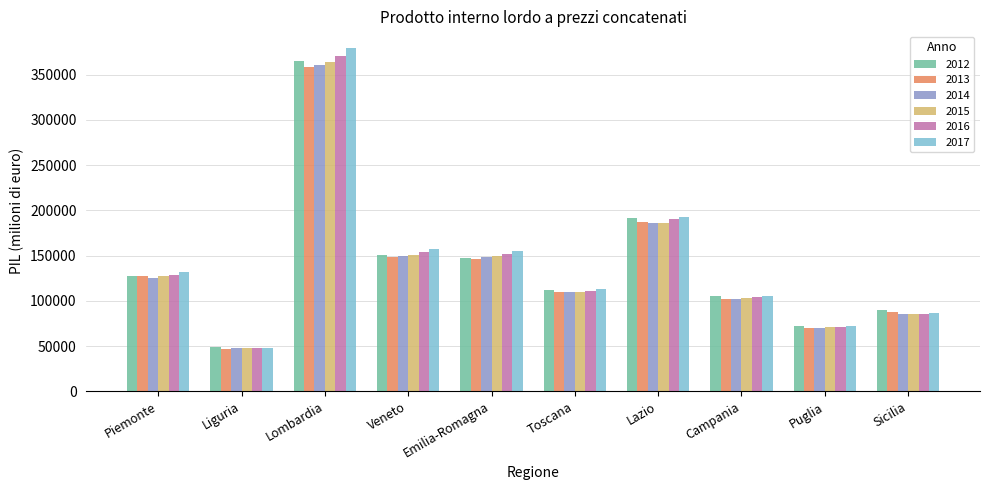

What are all the series names shown in the legend?

2012, 2013, 2014, 2015, 2016, 2017